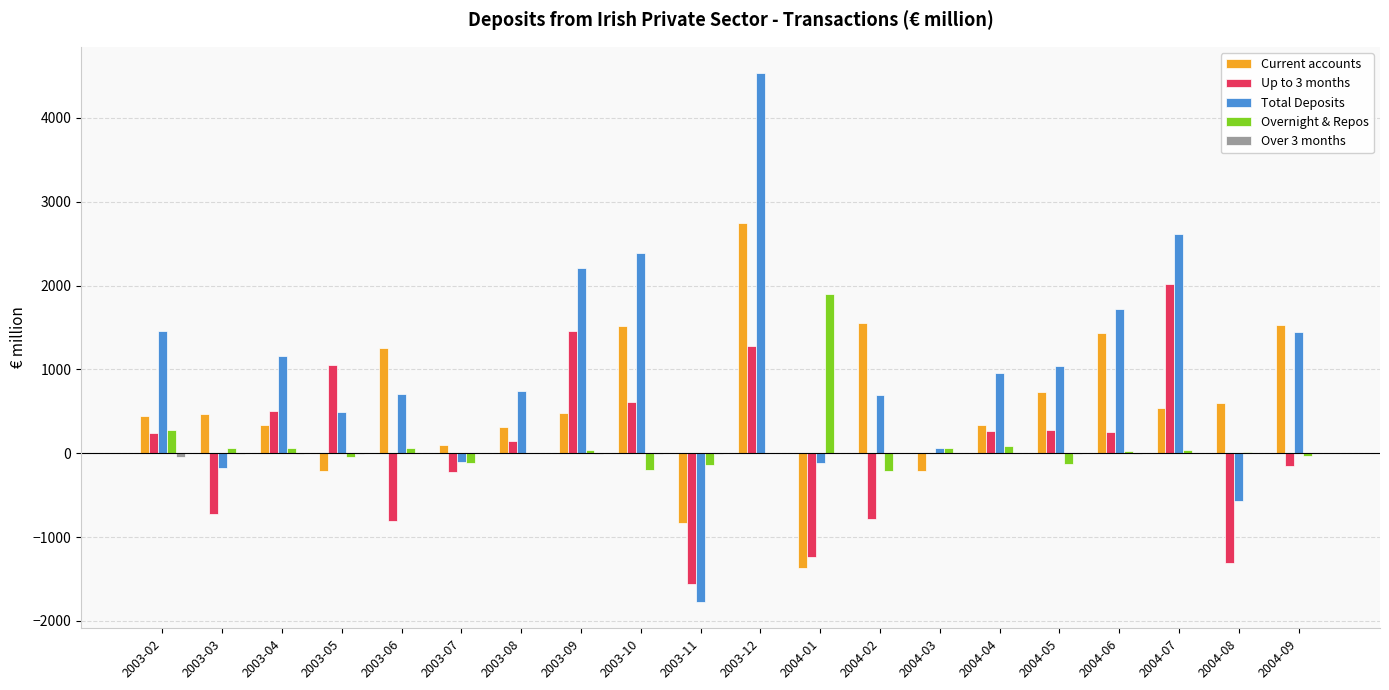

Between 2003-07 and 2004-07, which series saw the biggest shift?

Total Deposits